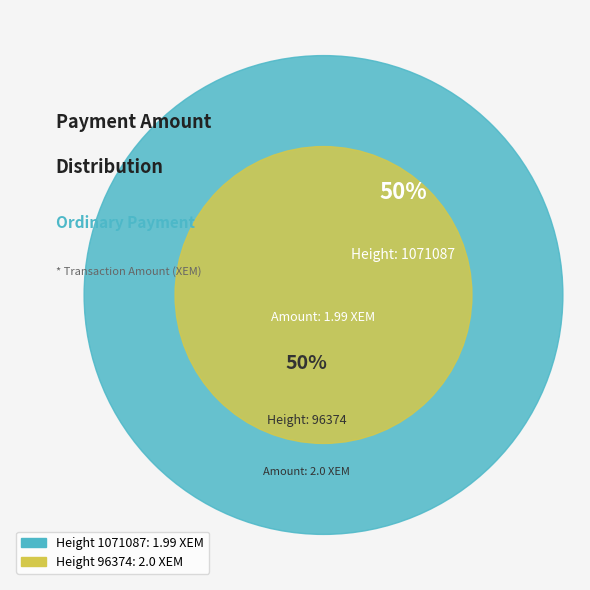

Which slice is the smallest?

1071087